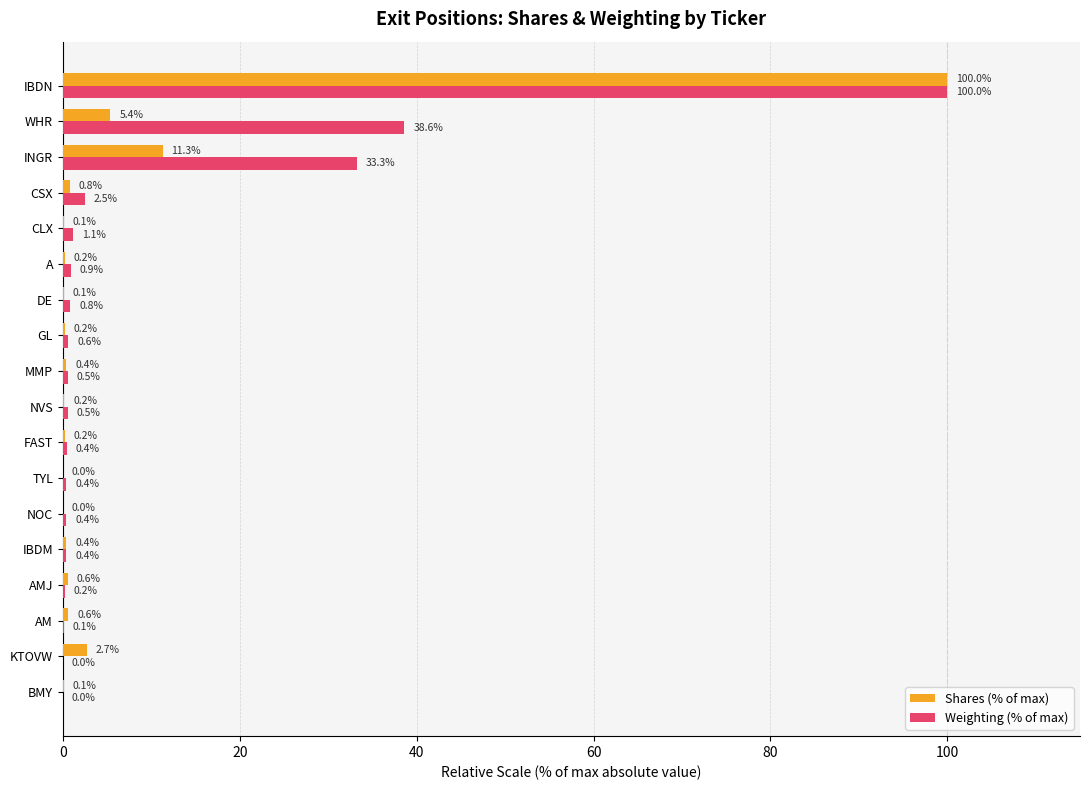

What is the total value across all series at KTOVW?

2.7